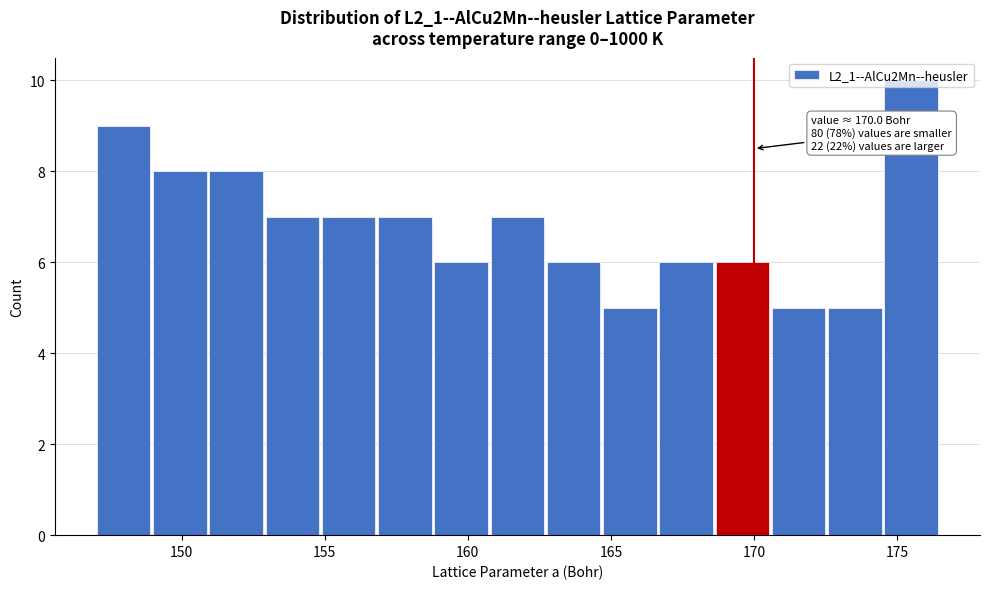

Read against the x-axis, roughly where is the centre of the tallest bar?

175.5